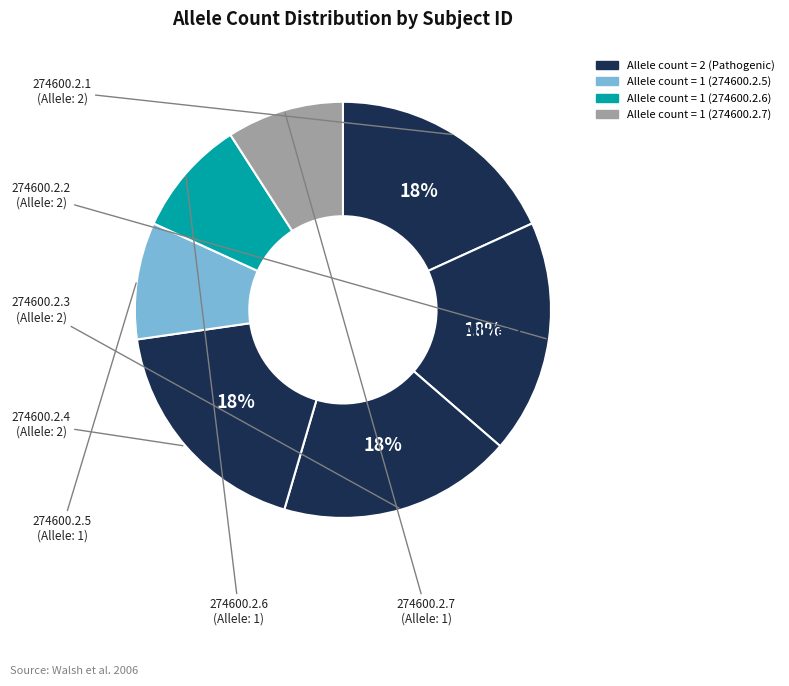

Rank the categories by value from highest to lowest.

274600.2.1, 274600.2.2, 274600.2.3, 274600.2.4, 274600.2.5, 274600.2.6, 274600.2.7